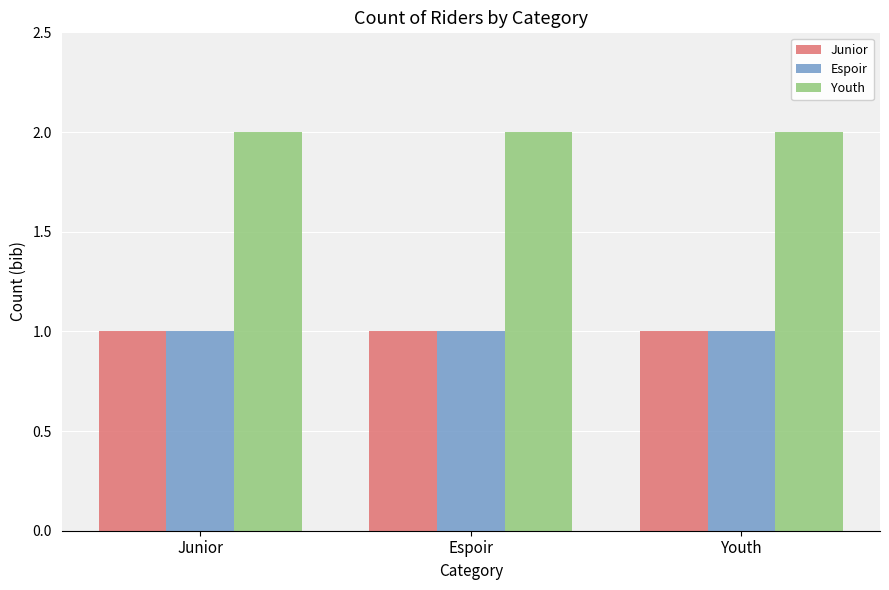

Are the bars grouped side by side (vs. stacked)?

Yes